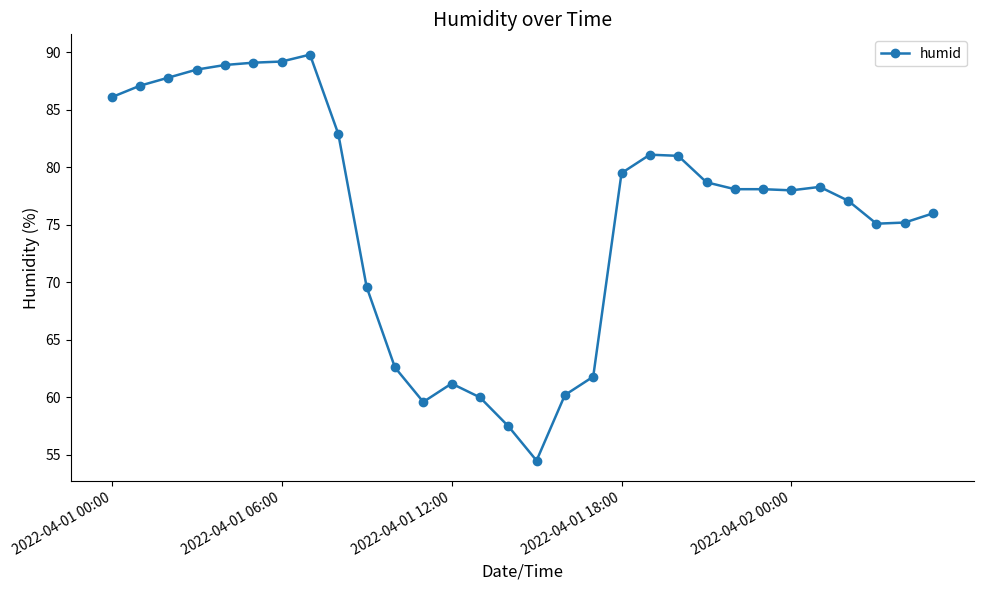

True or false: the data has more than 2 interior local peaks.

True